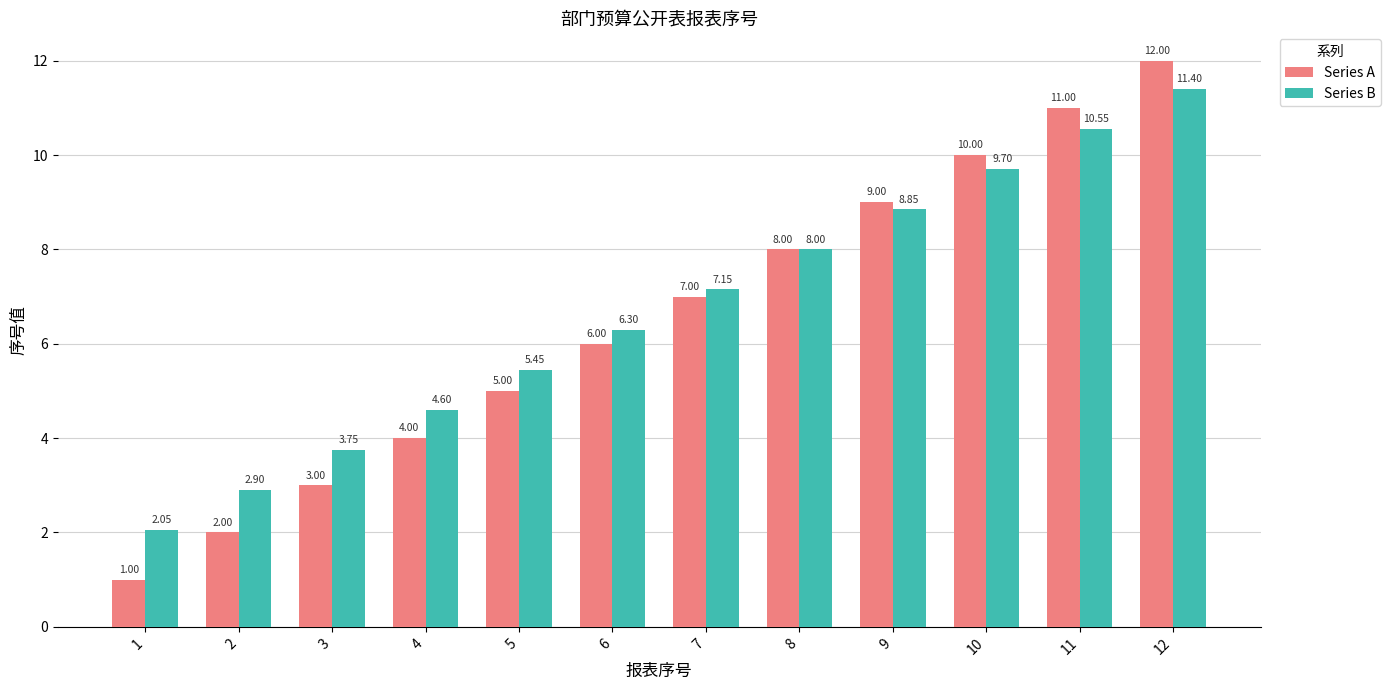

Rank the categories by Series B value from highest to lowest.

12, 11, 10, 9, 8, 7, 6, 5, 4, 3, 2, 1